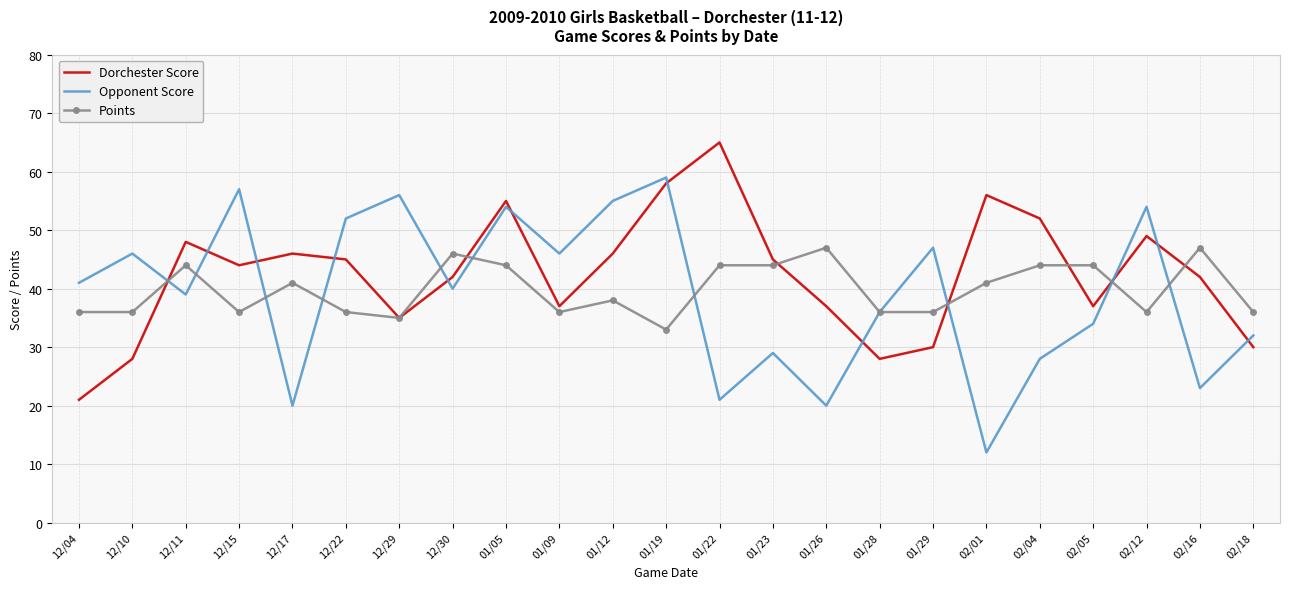

What are all the series names shown in the legend?

Dorchester Score, Opponent Score, Points